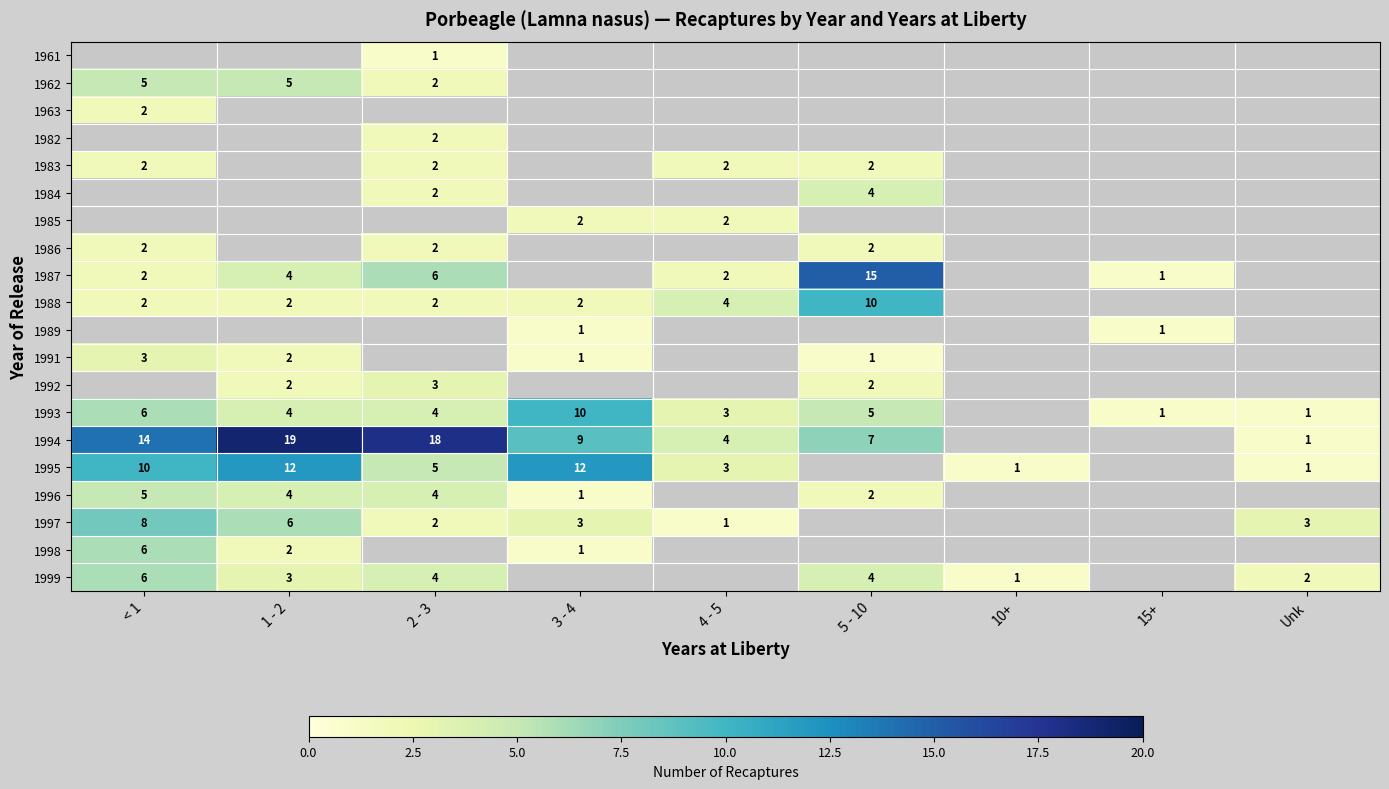

Is the value of 1982 at 2 - 3 greater than the value of 1994 at < 1?

No